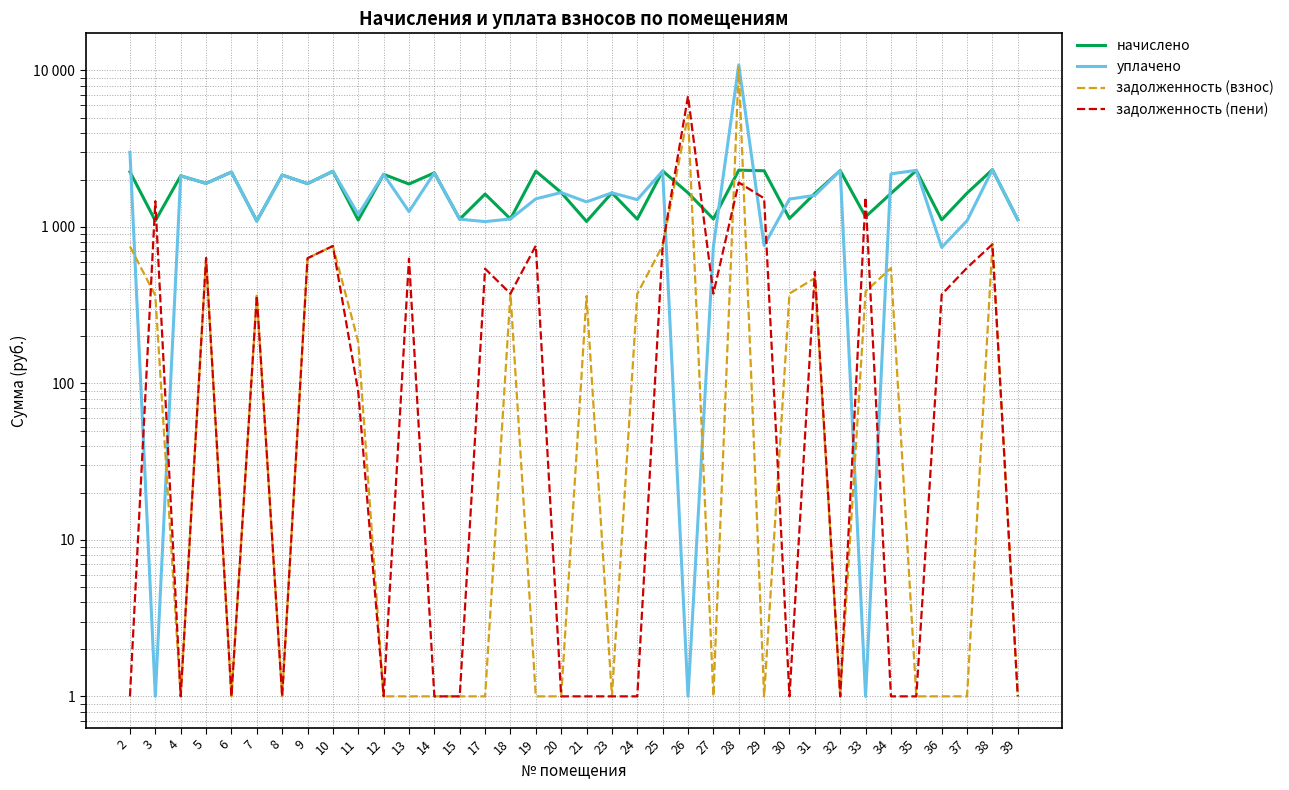

At which category does the chart reach its minimum across all series?

3